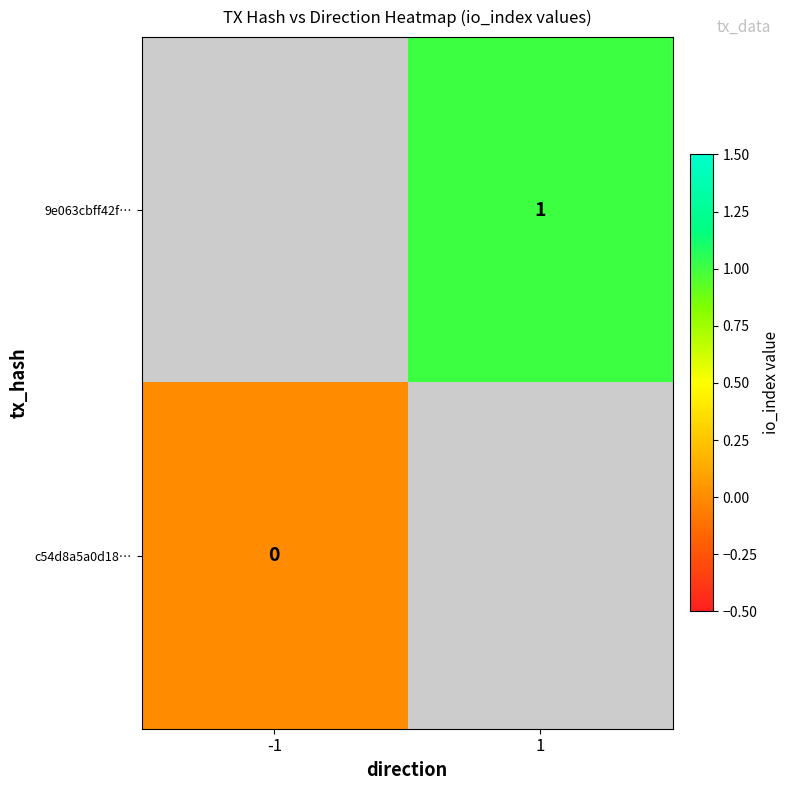

Is the value of c54d8a5a0d18… at -1 greater than the value of 9e063cbff42f… at 1?

No